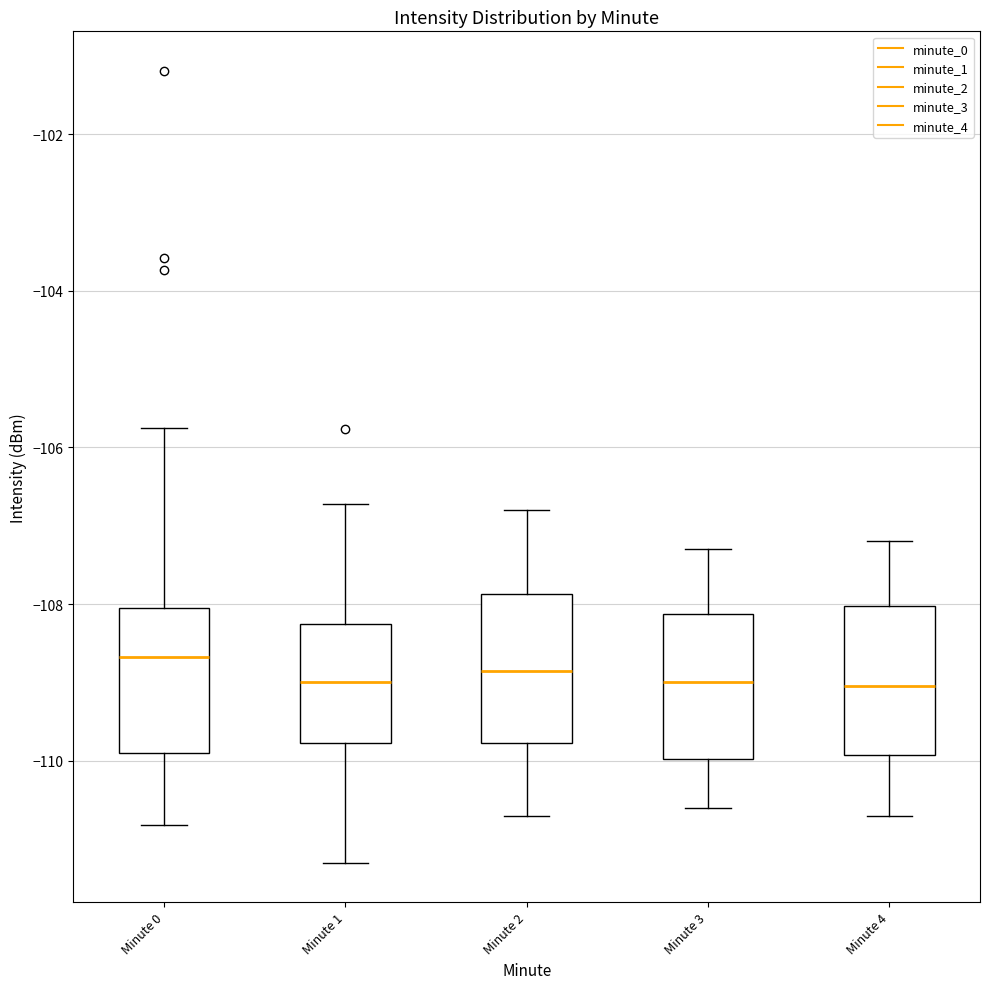

Where does the upper whisker of the box for Minute 4 end on the y-axis? The values are not printed on the chart, so give them approximately, as read against the axis.

-107.2